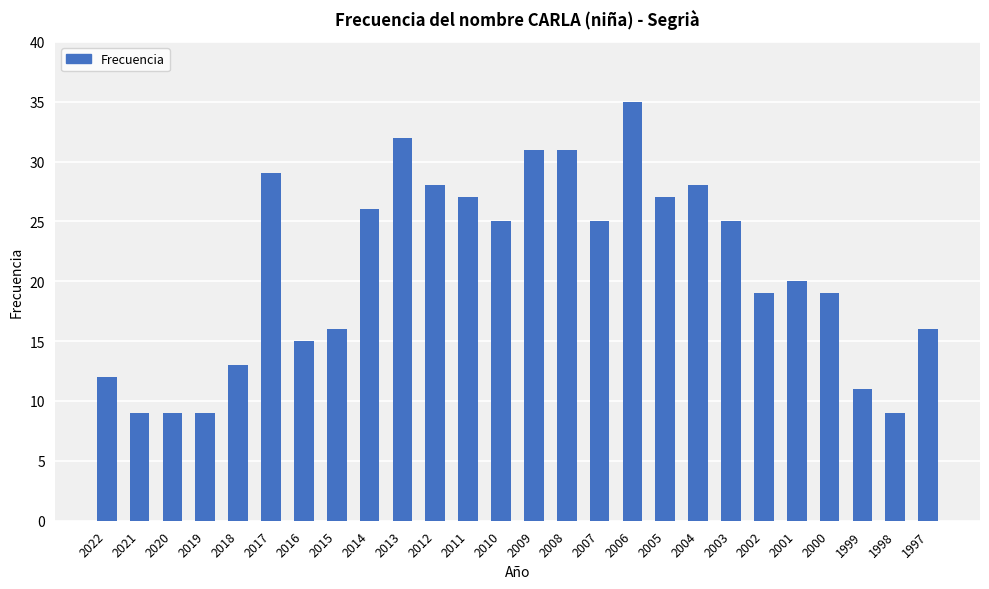

The value at 2013 is 32. True or false?

True